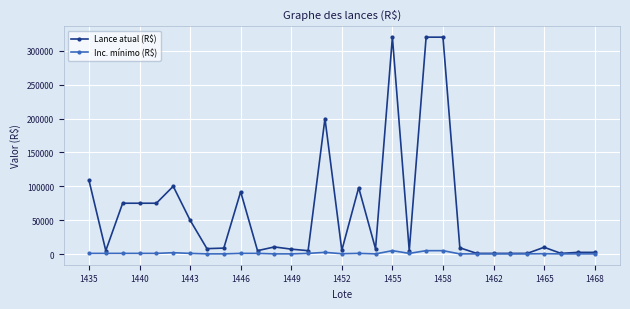

Which series has the widest spread of values?

Lance atual (R$)